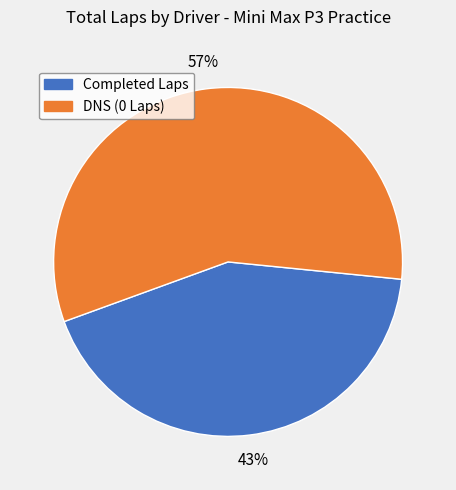

To the nearest percent, what is the average slice percentage?

50%